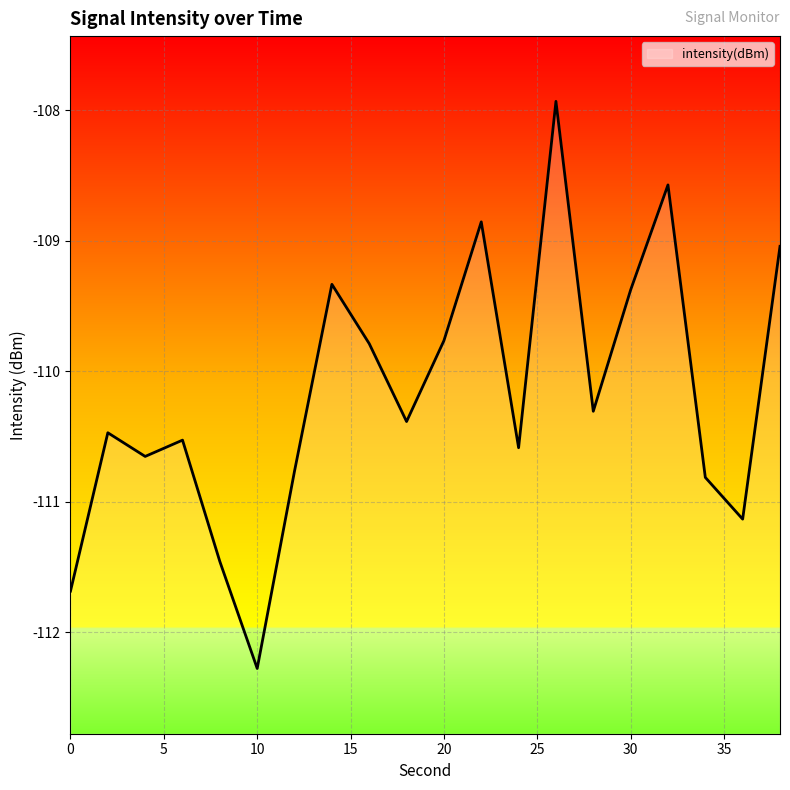

Where does the data first go above -110?

14